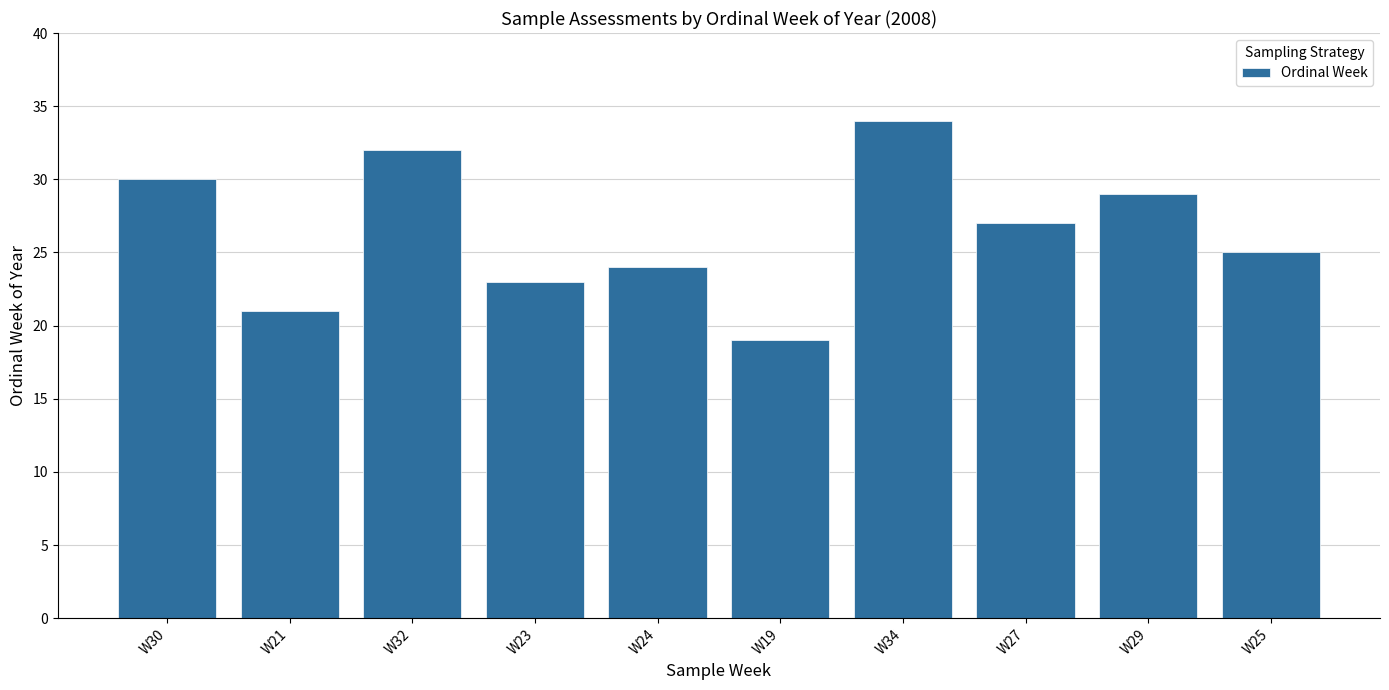

What is the label of the 1st bar from the right?

W25